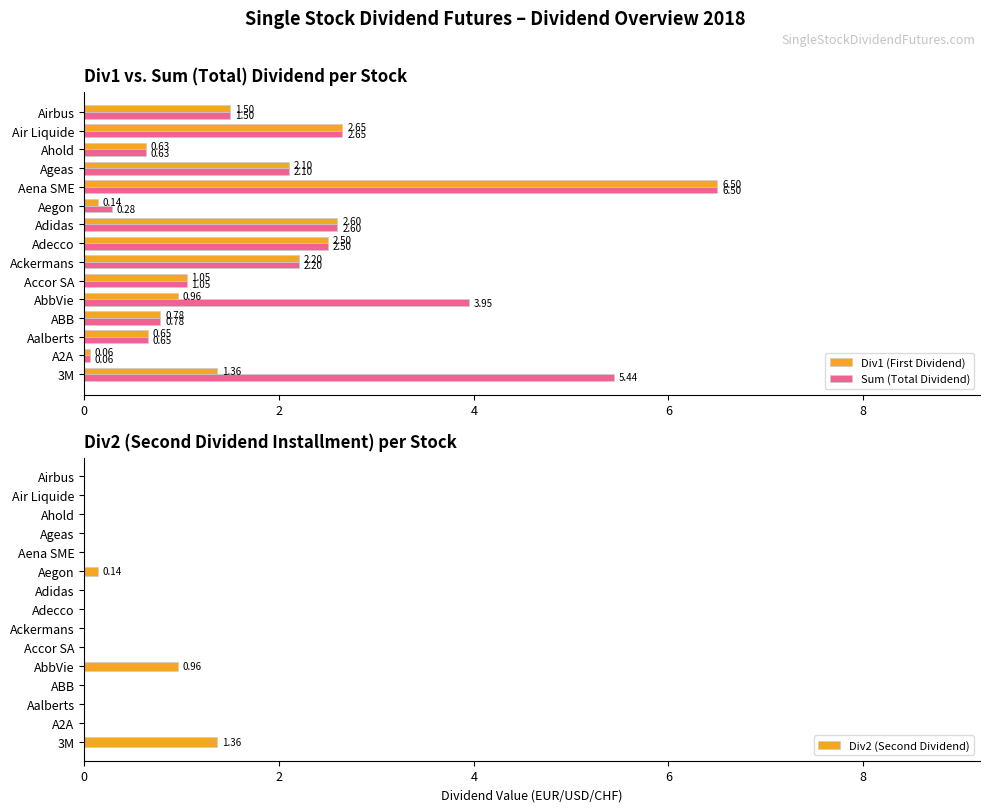

Is the value of Div1 (First Dividend) at ABB greater than the value of Sum (Total Dividend) at Air Liquide?

No